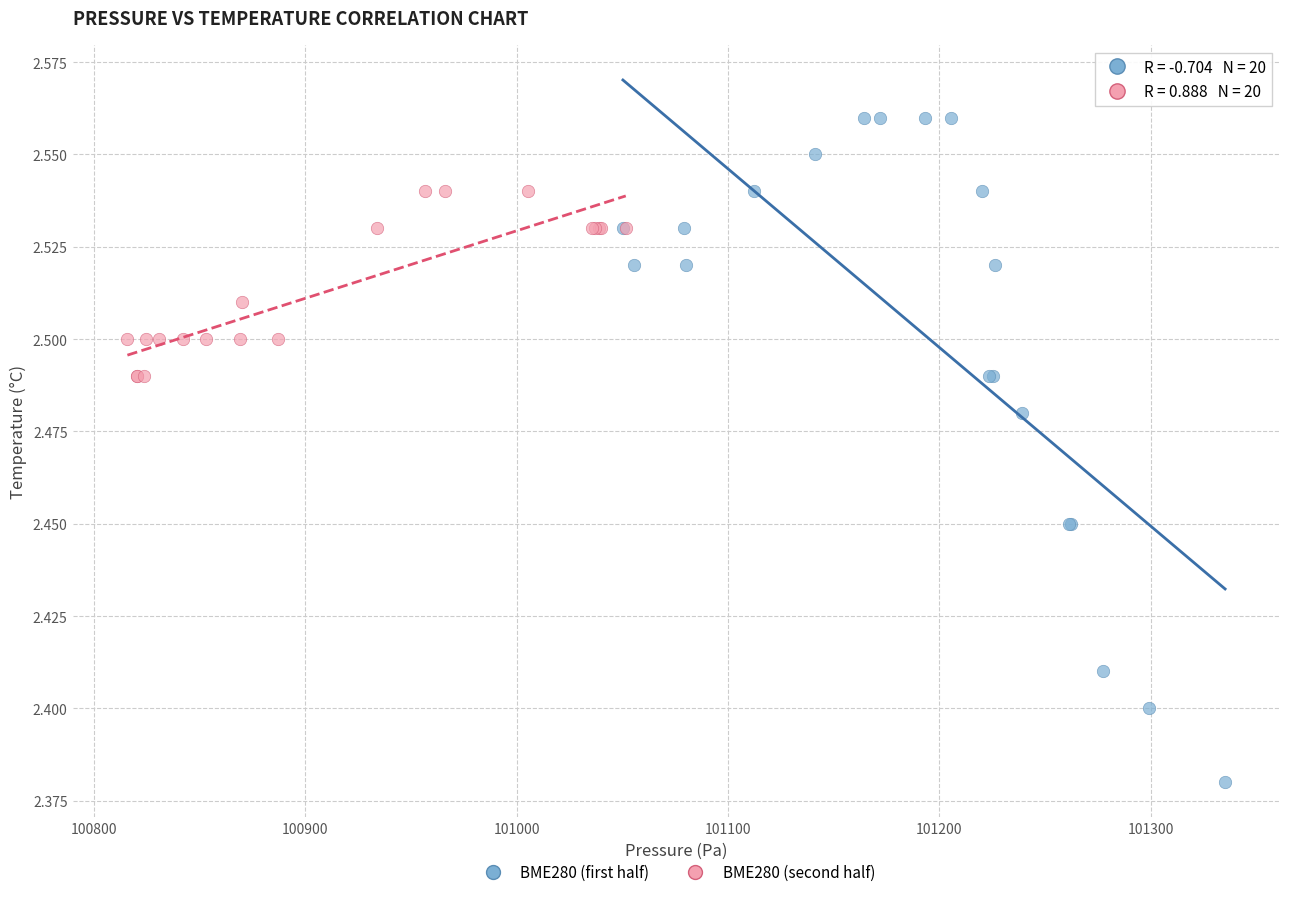

Which series reaches the maximum Y coordinate?

BME280 (first half)